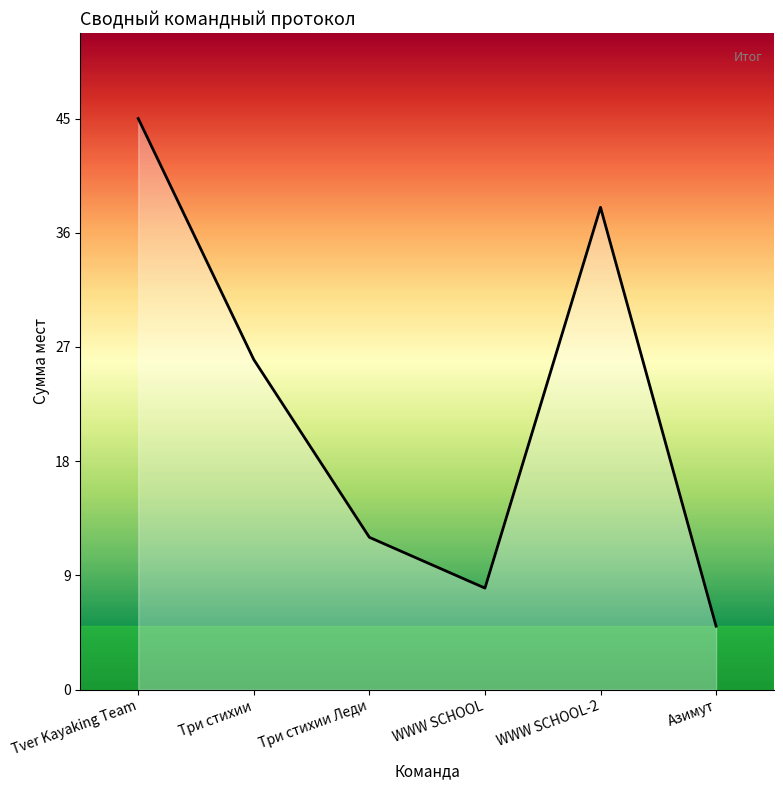

How many values are below 26?

3